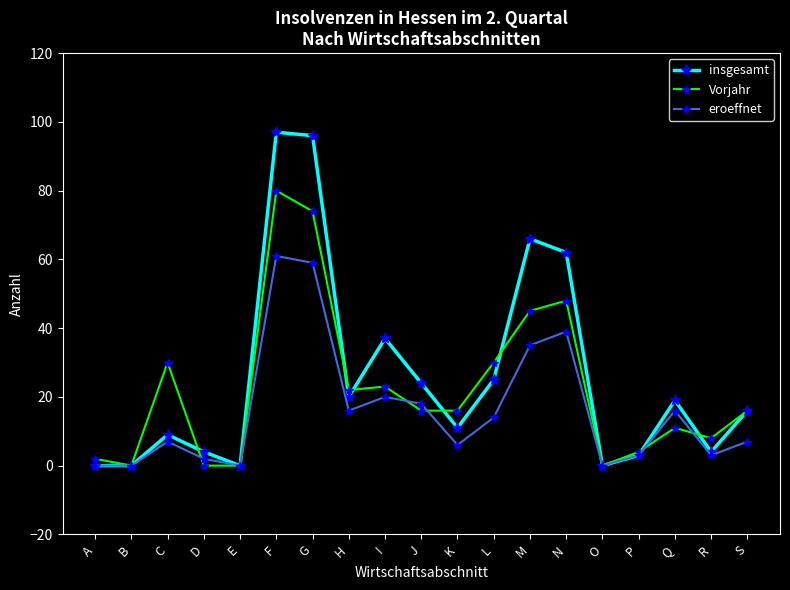

Reading left to right, list all the values displayed in this chart.

insgesamt: 0	0	9	4	0	97	96	20	37	24	11	25	66	62	0	3	19	4	16
Vorjahr: 2	0	30	0	0	80	74	22	23	16	16	30	45	48	0	4	11	8	16
eroeffnet: 0	0	7	2	0	61	59	16	20	18	6	14	35	39	0	3	16	3	7